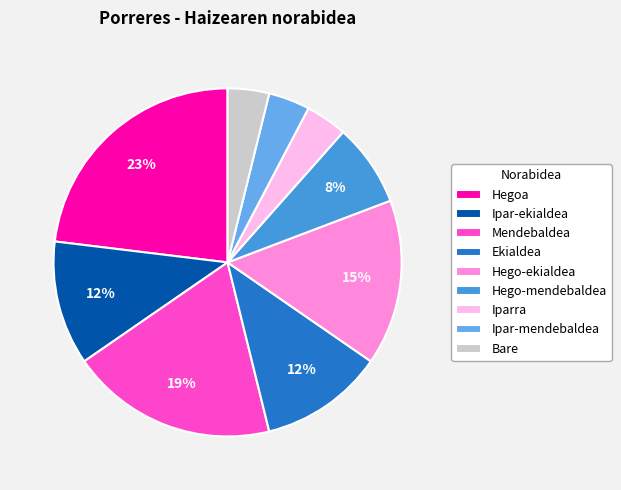

Count the number of slices in the pie.

9